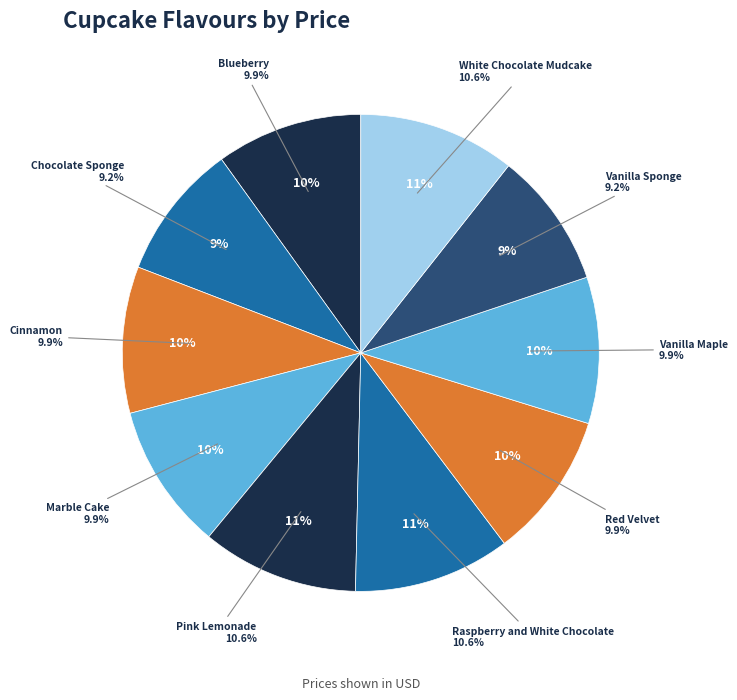

Rank the categories by value from lowest to highest.

Chocolate Sponge, Vanilla Sponge, Blueberry, Cinnamon, Marble Cake, Red Velvet, Vanilla Maple, Pink Lemonade, Raspberry and White Chocolate, White Chocolate Mudcake